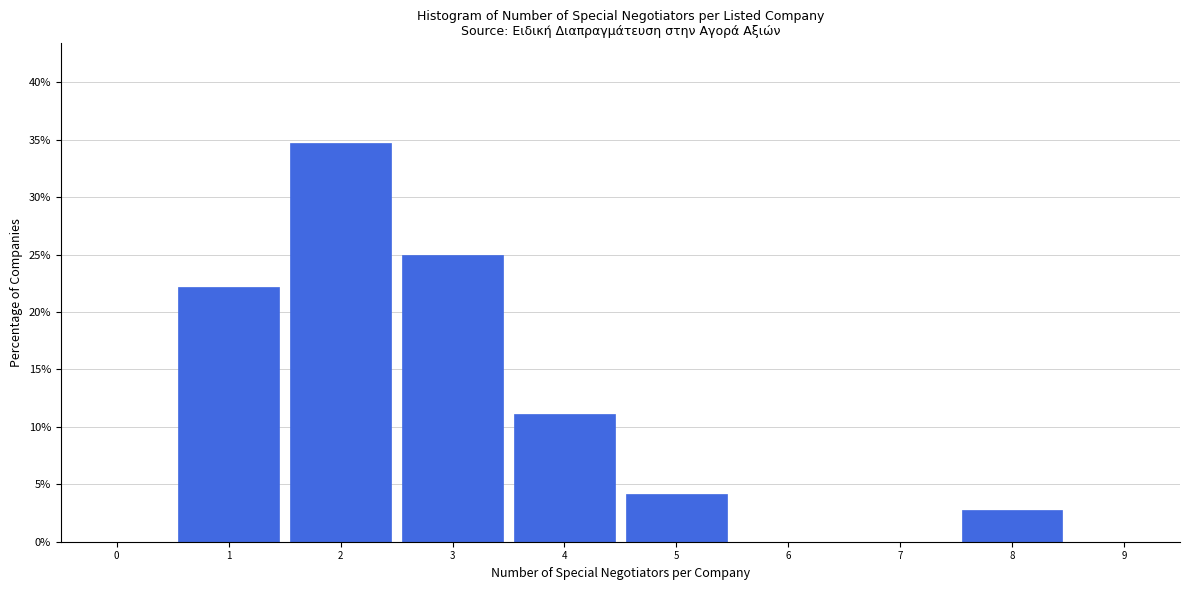

Over which range of the x-axis is the bar tallest?

1.5 to 2.5